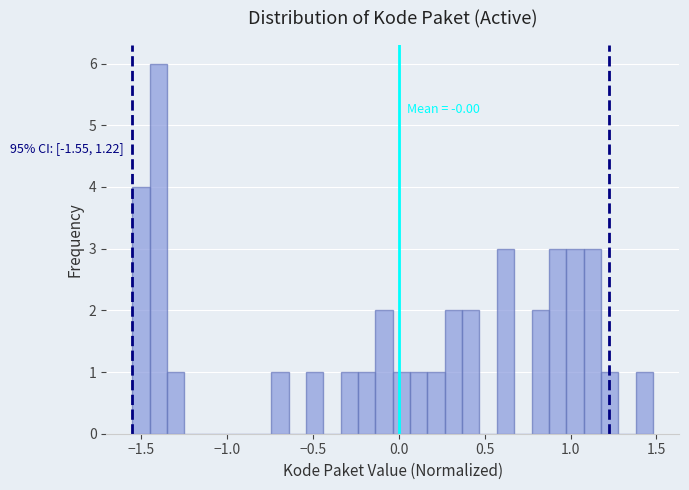

Around what value on the x-axis is the tallest bar? Give the approximate position of its centre, as read against the axis.

-1.40